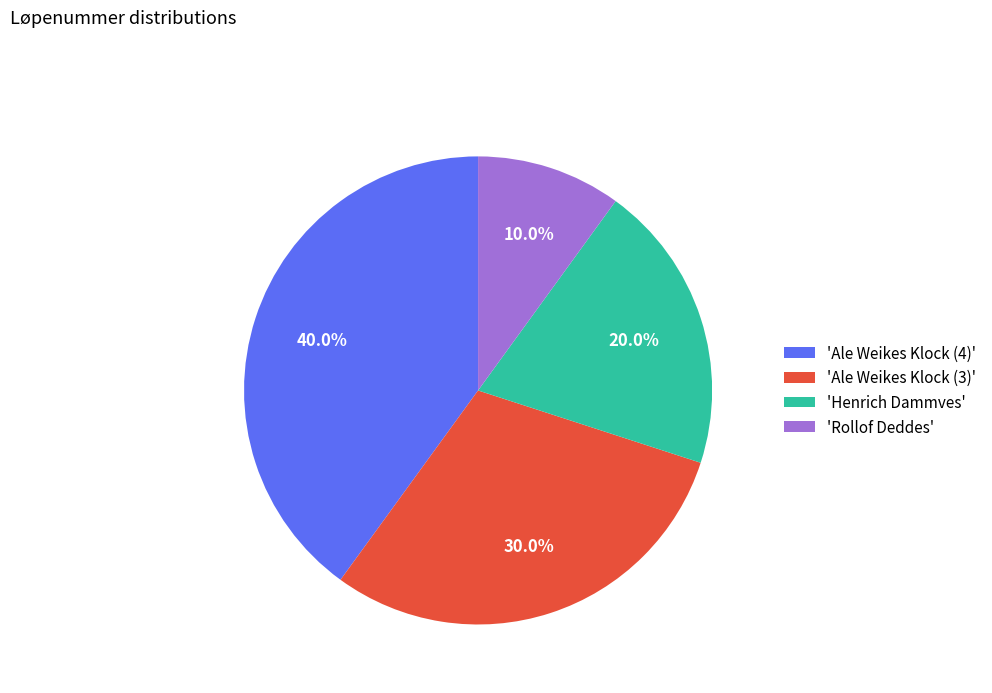

Approximately how many times larger is the value at 'Henrich Dammves' compared to 'Rollof Deddes'?

2.0